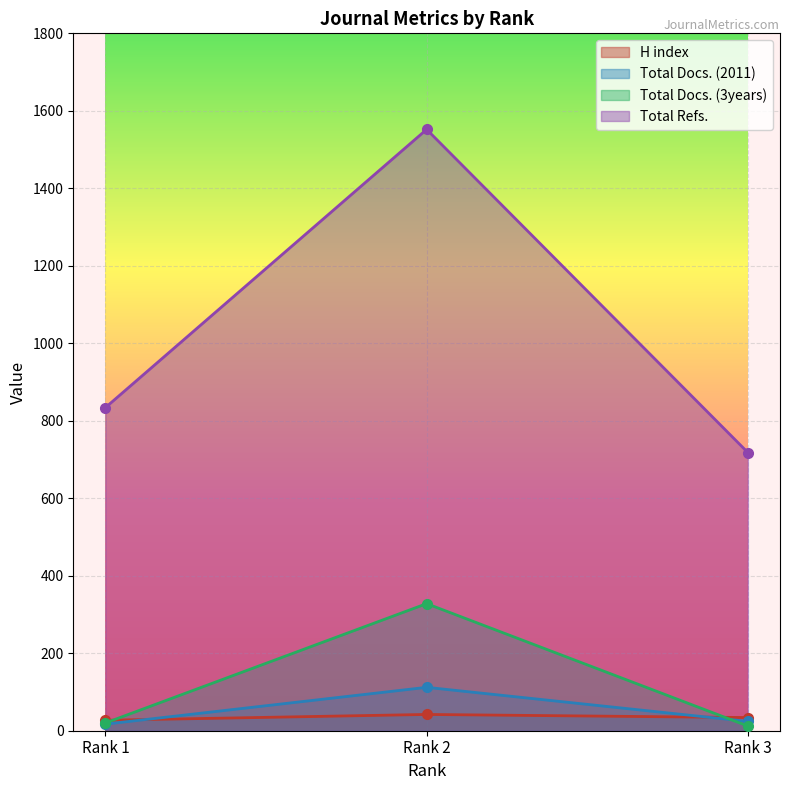

What is the approximate value of Total Docs. (3years) at Rank 2, to the nearest 10?

330